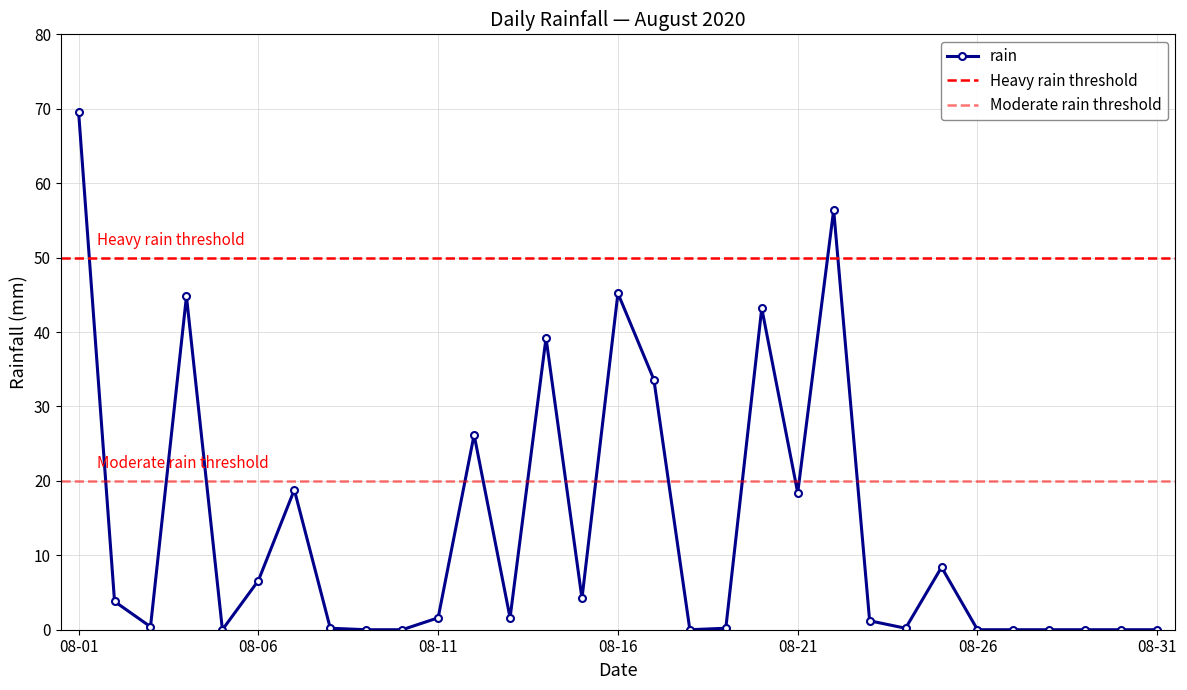

True or false: the data has more than 2 interior local peaks.

True